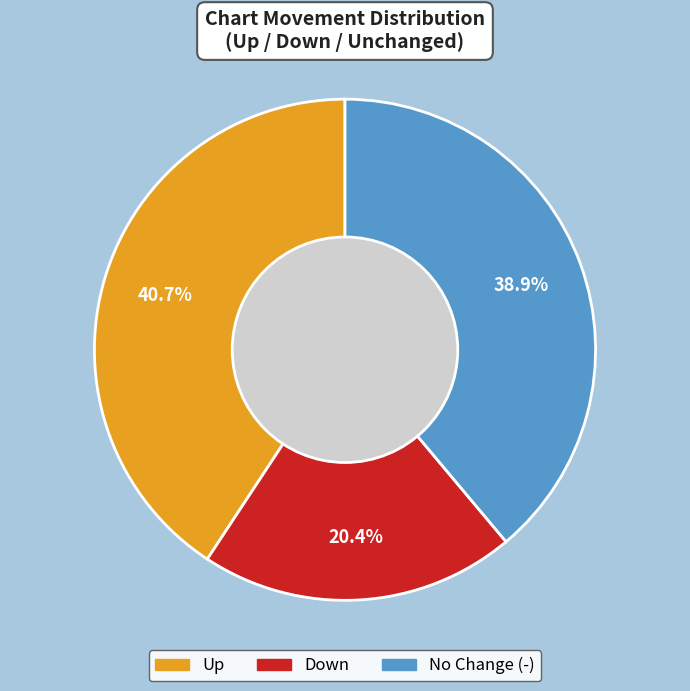

Does any single category account for the majority?

No